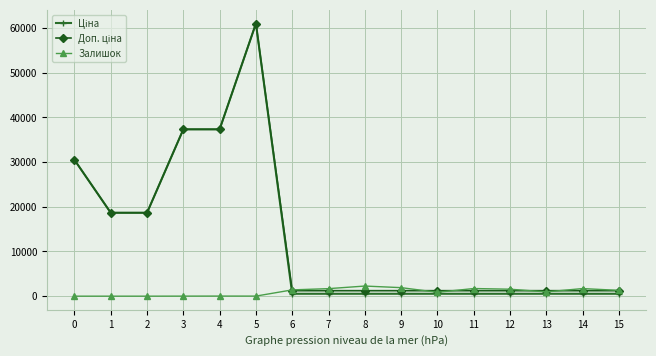

What is the maximum value shown in the chart?

61024.7